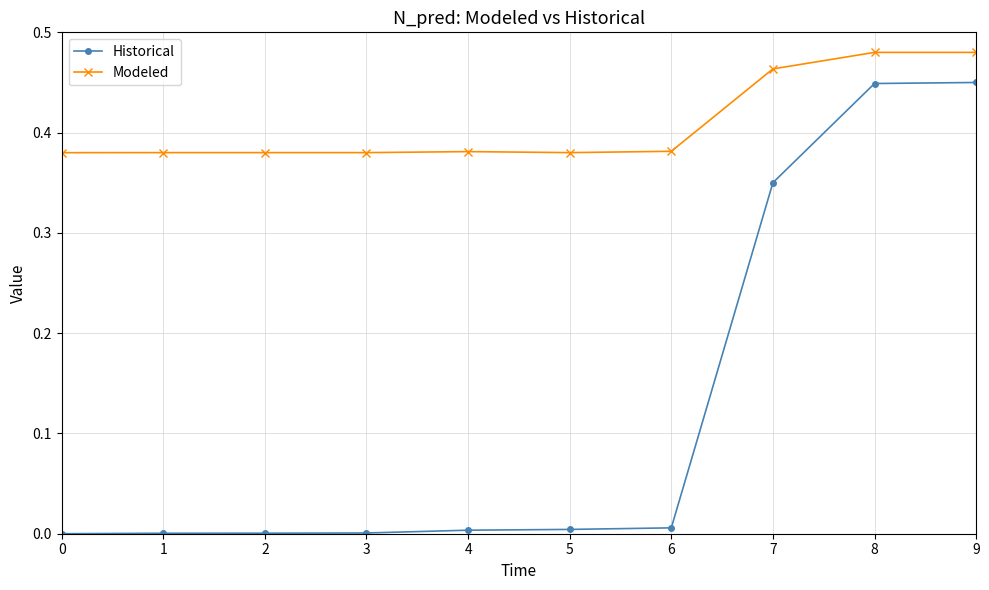

Is the value of Historical at 9 greater than the value of Modeled at 4?

Yes